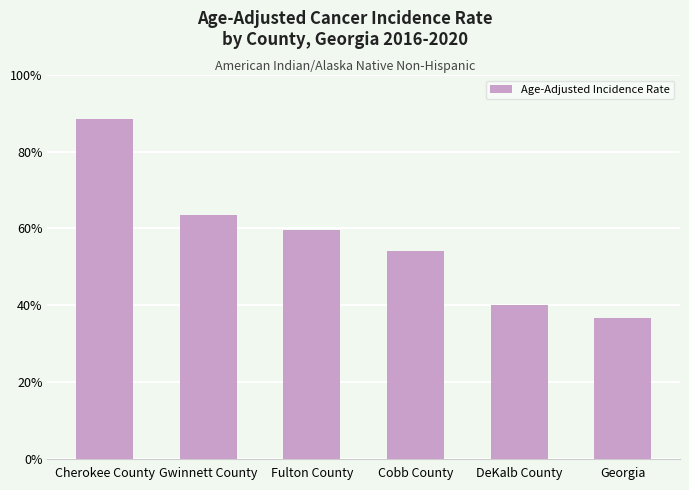

How many distinct data groups are displayed?

1